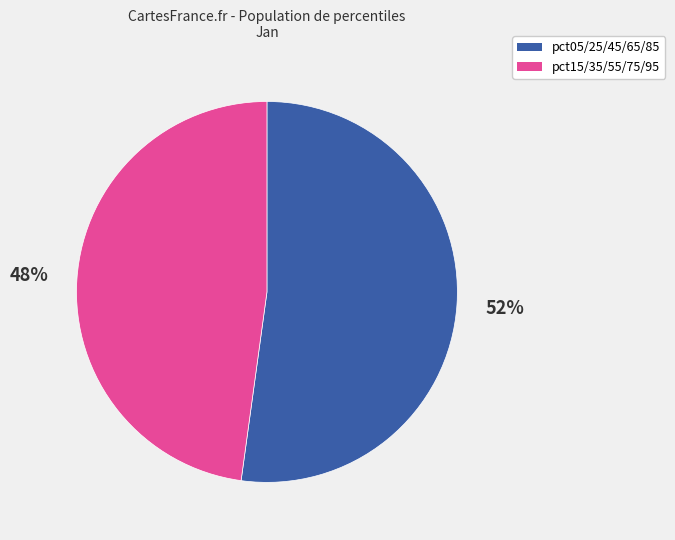

Is there a majority slice in this chart?

Yes